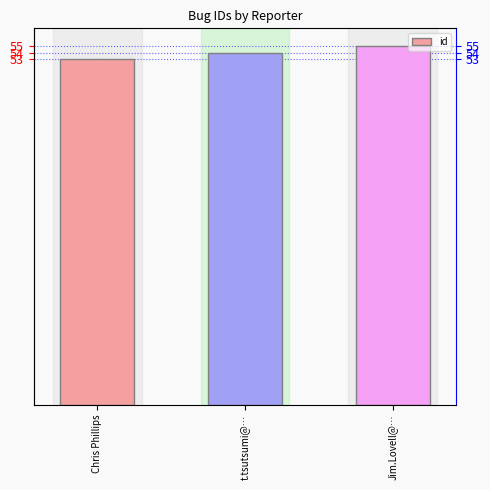

At which label is the value closest to 54?

t.tsutsumi@…